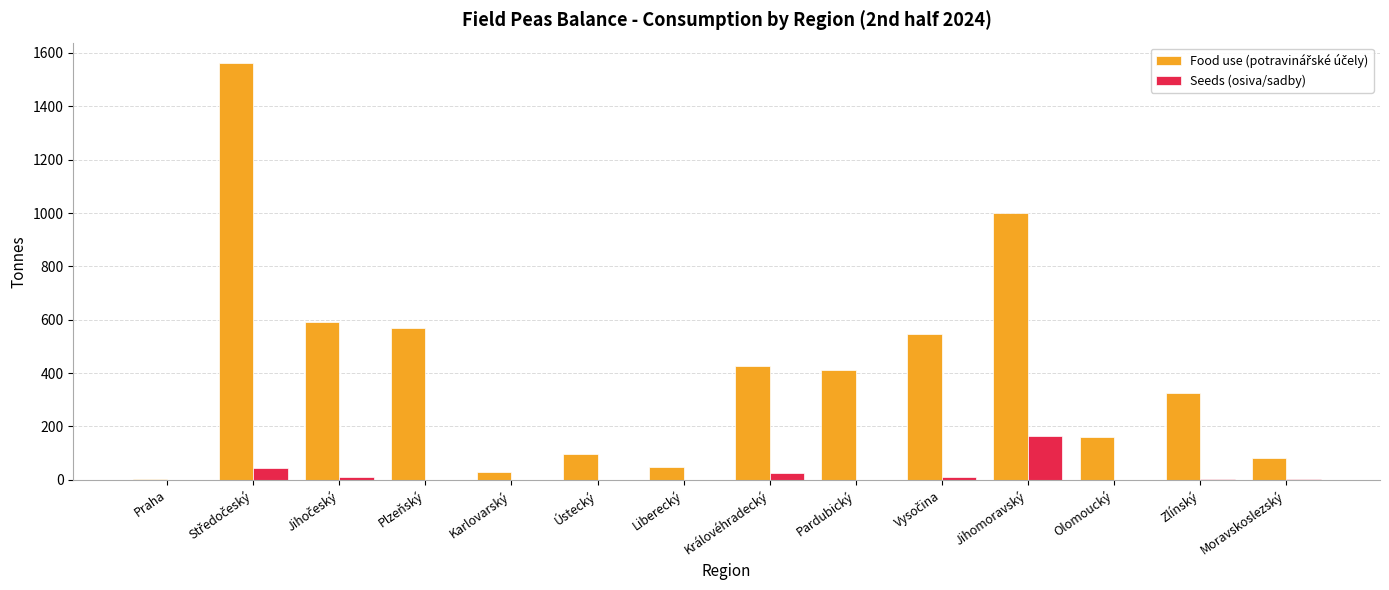

What is the total value across all series at Olomoucký?

160.6